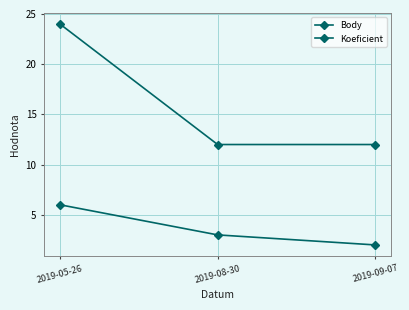

What is the label of the 3rd point from the right?

2019-05-26